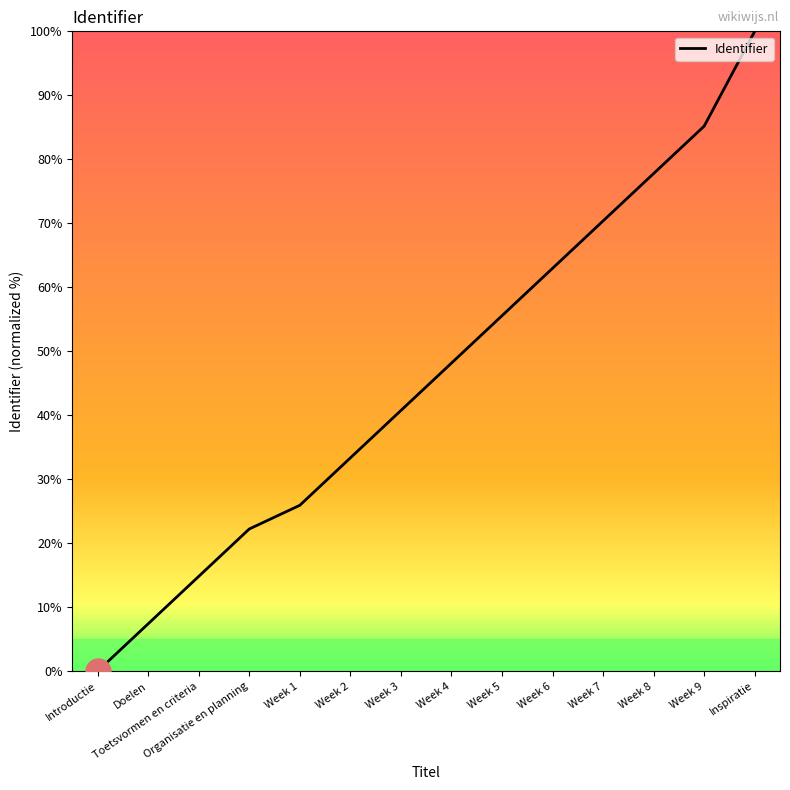

Count the number of categories in the chart.

14